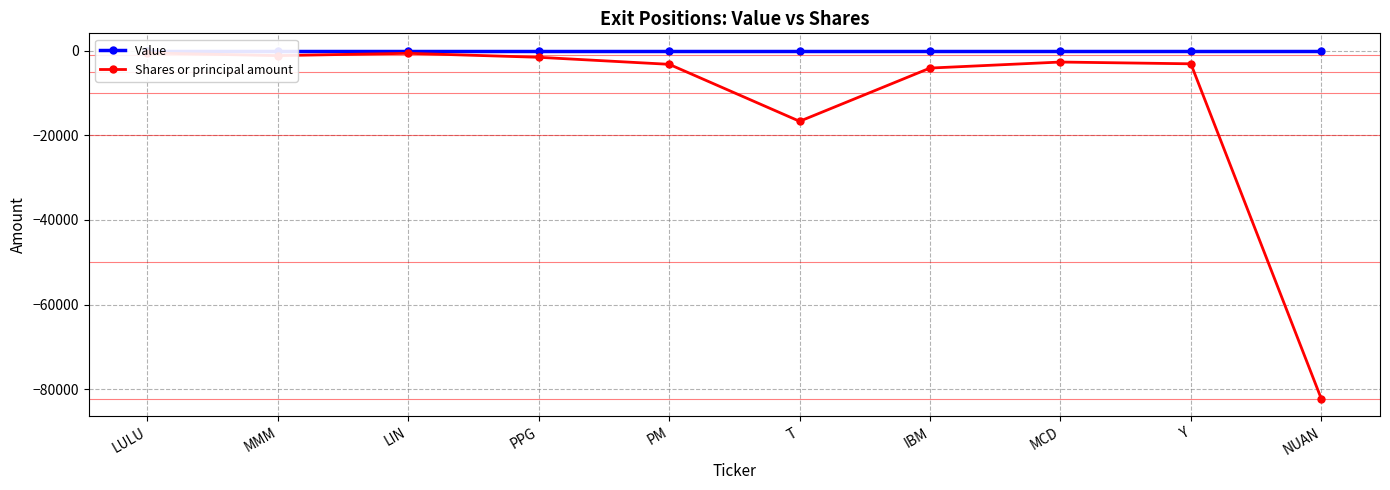

The Shares or principal amount series shows -3809 at MCD. True or false?

False